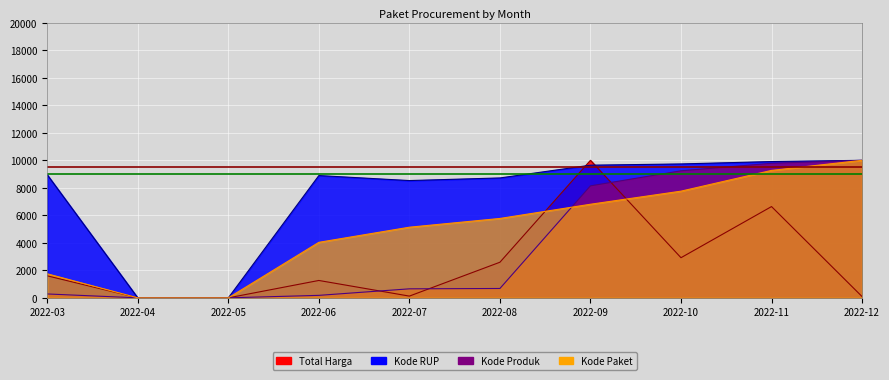

After their last crossing, which series has the higher values: Kode Paket or Total Harga?

Kode Paket